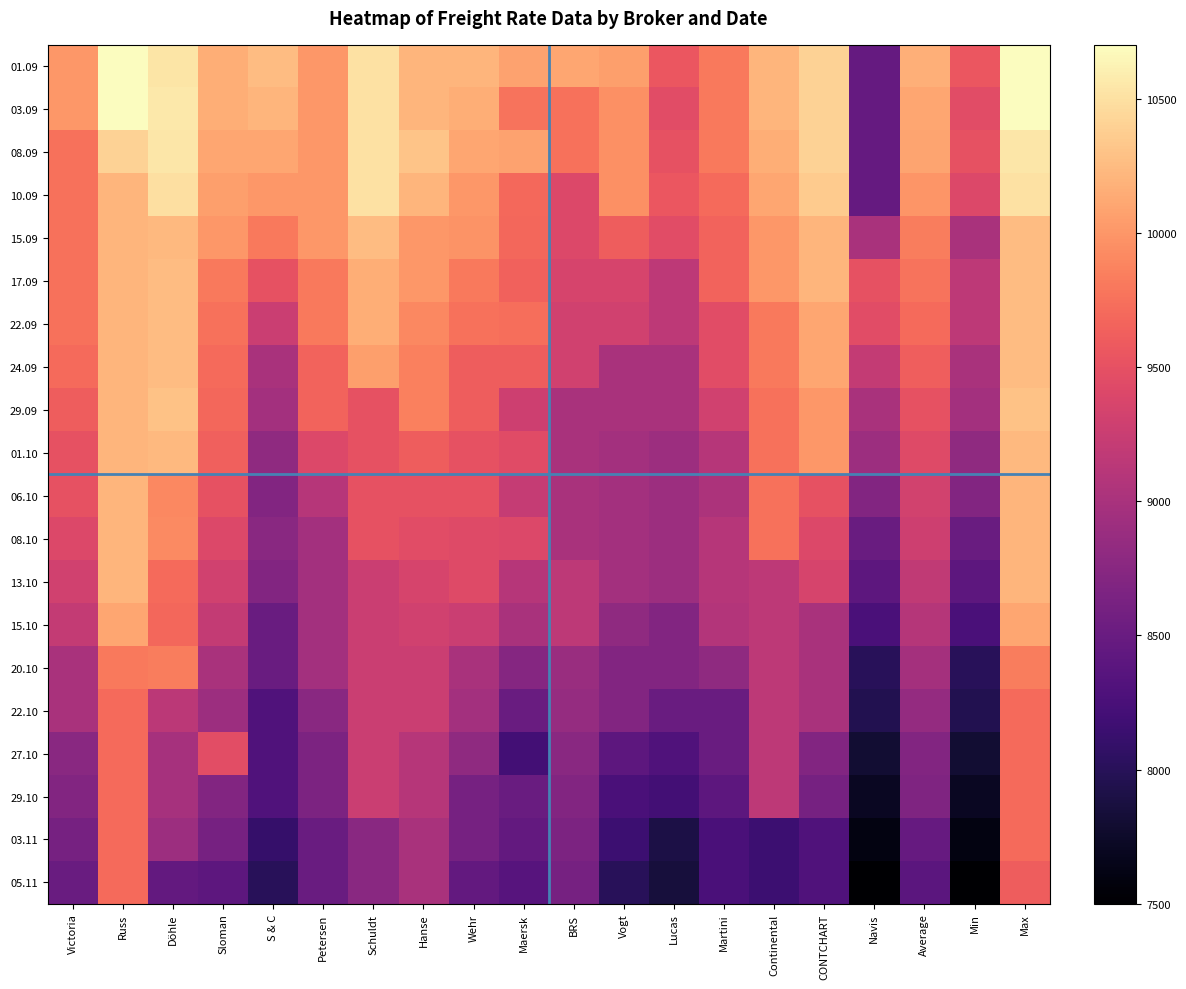

Rank the series at Petersen from lowest to highest value.

03.11, 05.11, 27.10, 29.10, 22.10, 08.10, 13.10, 15.10, 20.10, 06.10, 01.10, 24.09, 29.09, 17.09, 22.09, 01.09, 03.09, 08.09, 10.09, 15.09